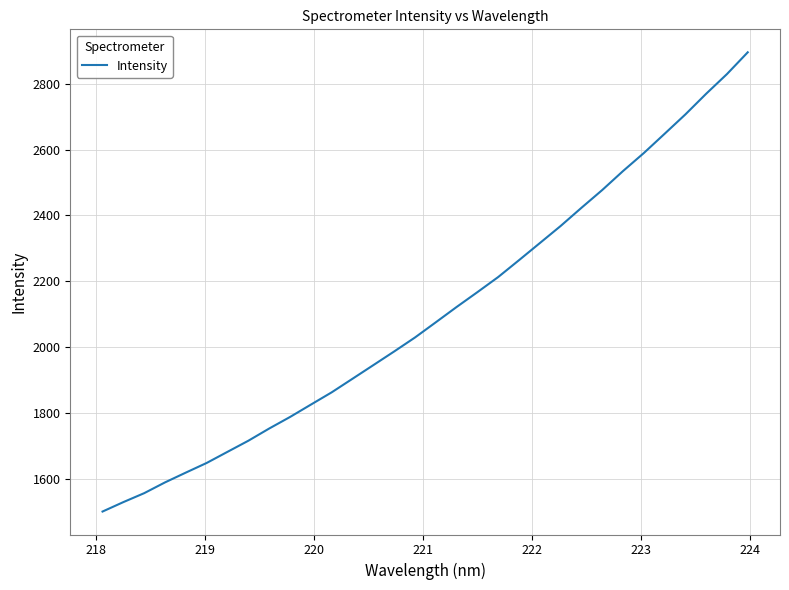

What is the smallest value displayed?

1500.4